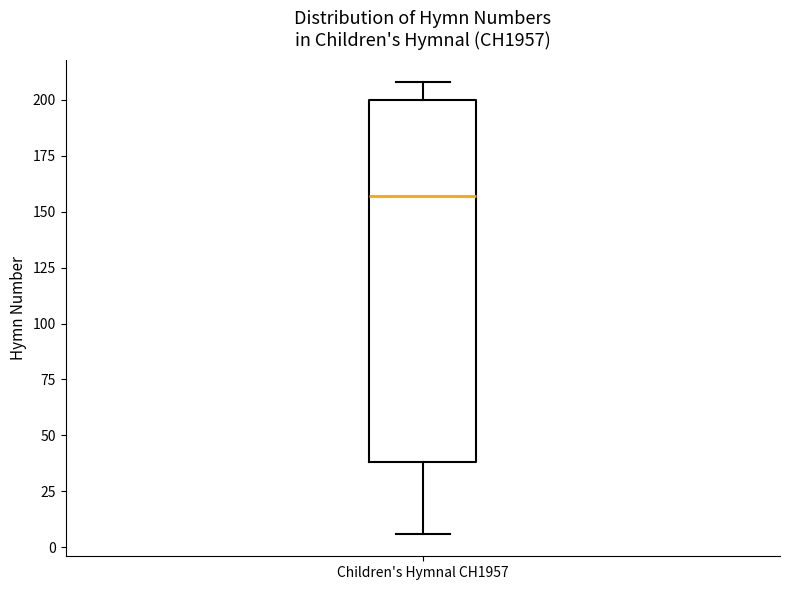

Read this box plot against the y-axis: the position of the median line, the range covered by the box, and the ends of both whiskers. The values are not printed on the chart, so give them approximately, as read against the axis.

median 155, box 40 to 200, whiskers 5 to 210